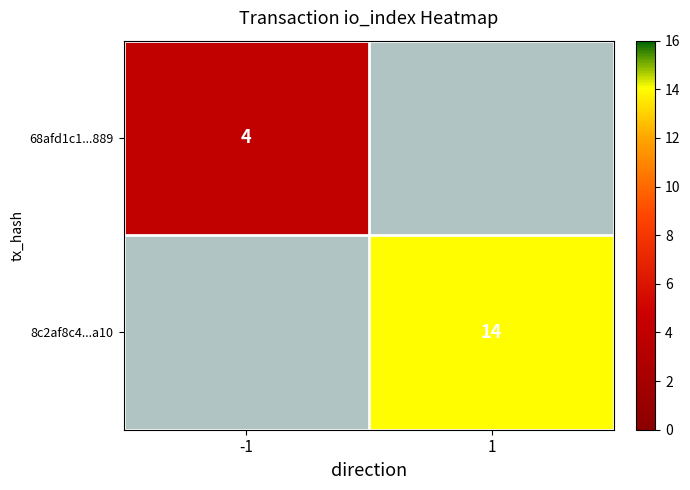

Is it true that 68afd1c1...889 equals 5.9 at -1?

False